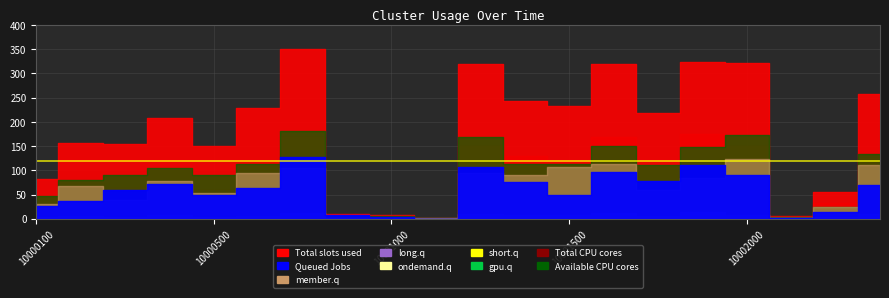

At which category does Available CPU cores reach its first local peak?

10000400